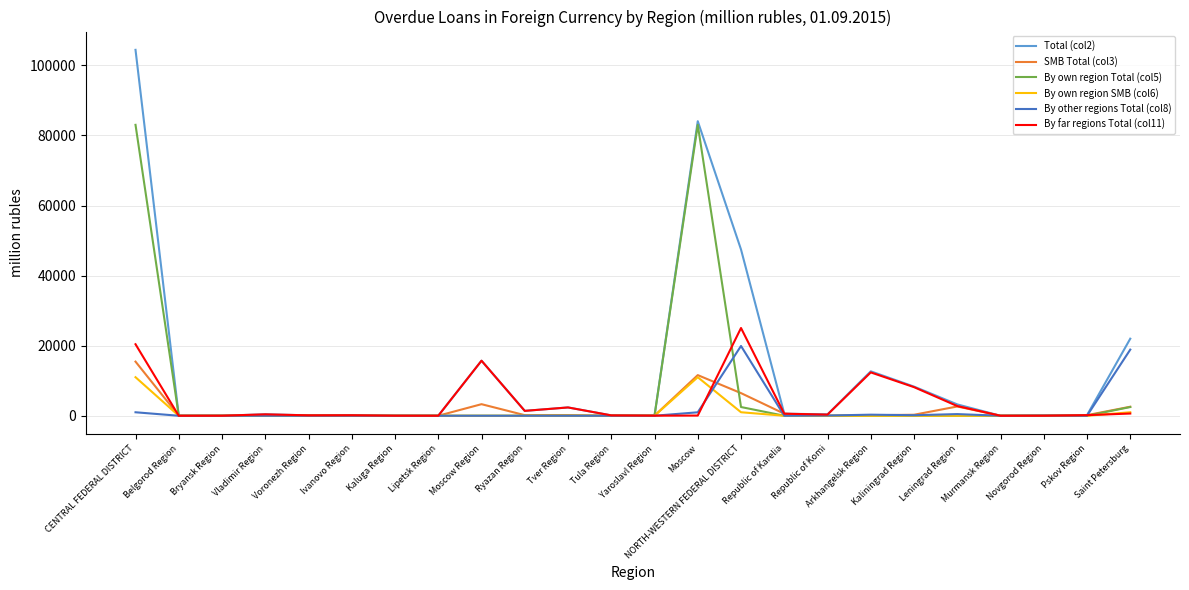

The value of By other regions Total (col8) at Murmansk Region is -7390. True or false?

False